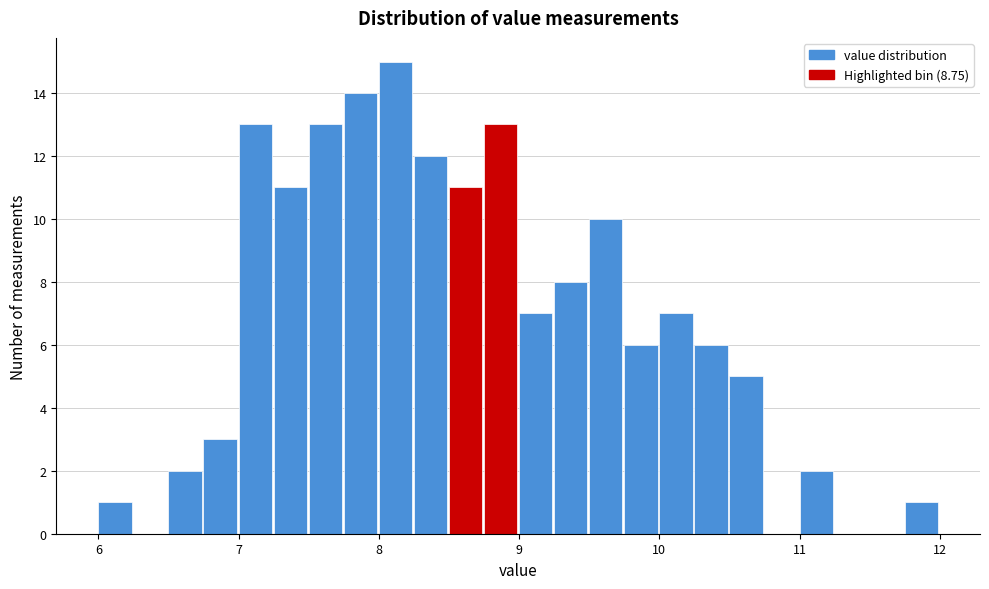

Around what value on the x-axis is the tallest bar? Give the approximate position of its centre, as read against the axis.

8.1